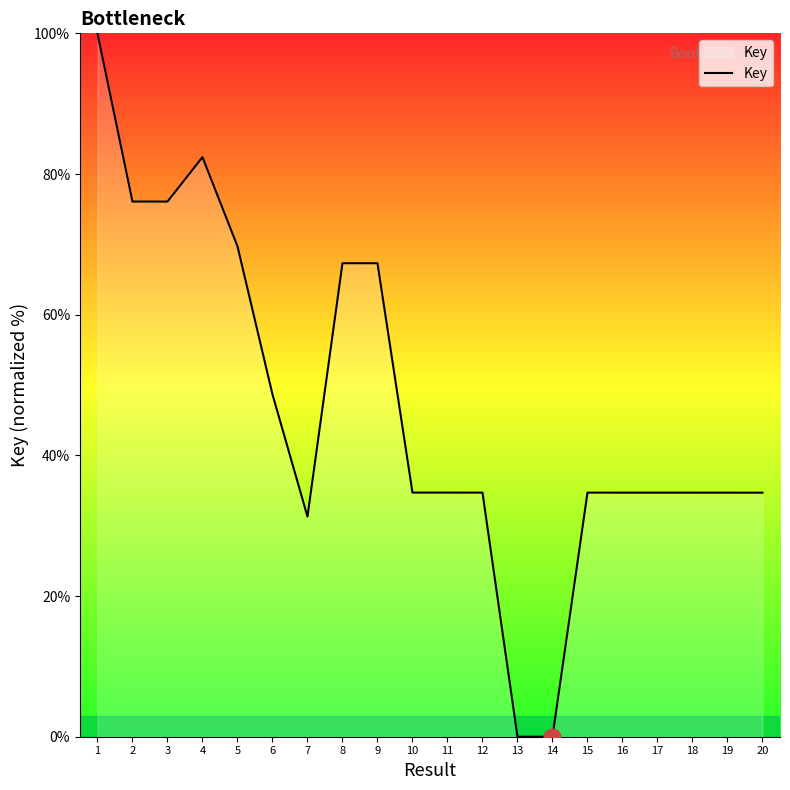

Read the value at 2.

76.1